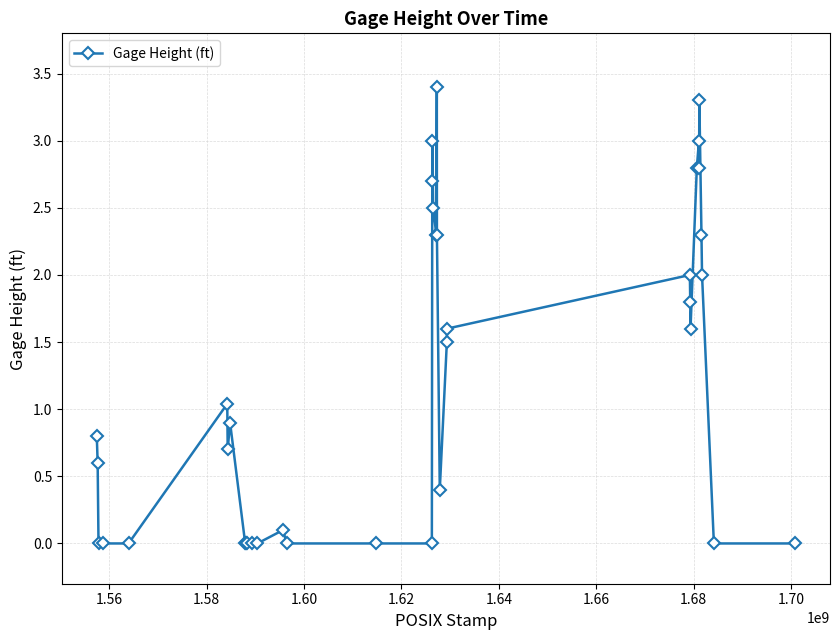

True or false: the data has more than 1 interior local peaks.

True